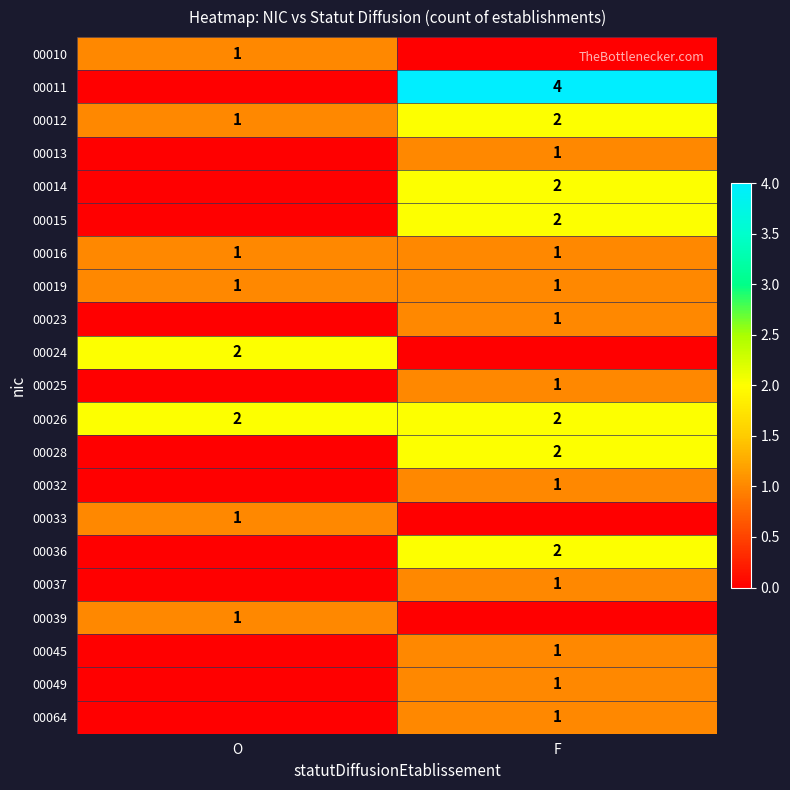

True or false: 00012 has a value of 2 at O.

False